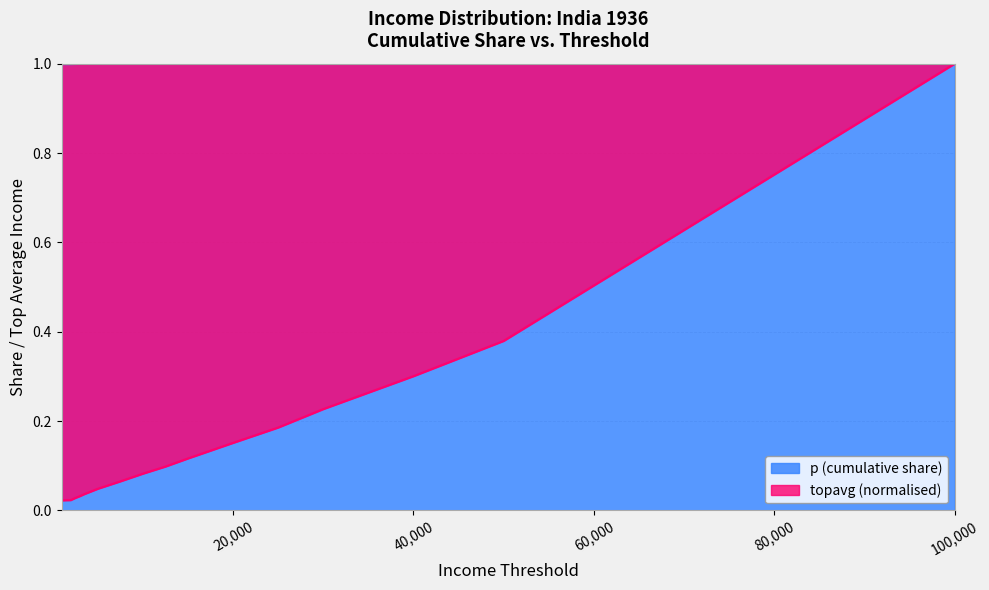

True or false: thr has more than 1 interior local peaks.

False